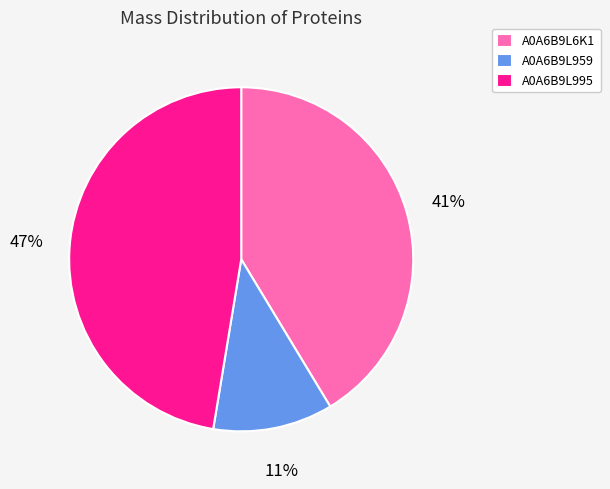

To the nearest percent, what is the average slice percentage?

33%